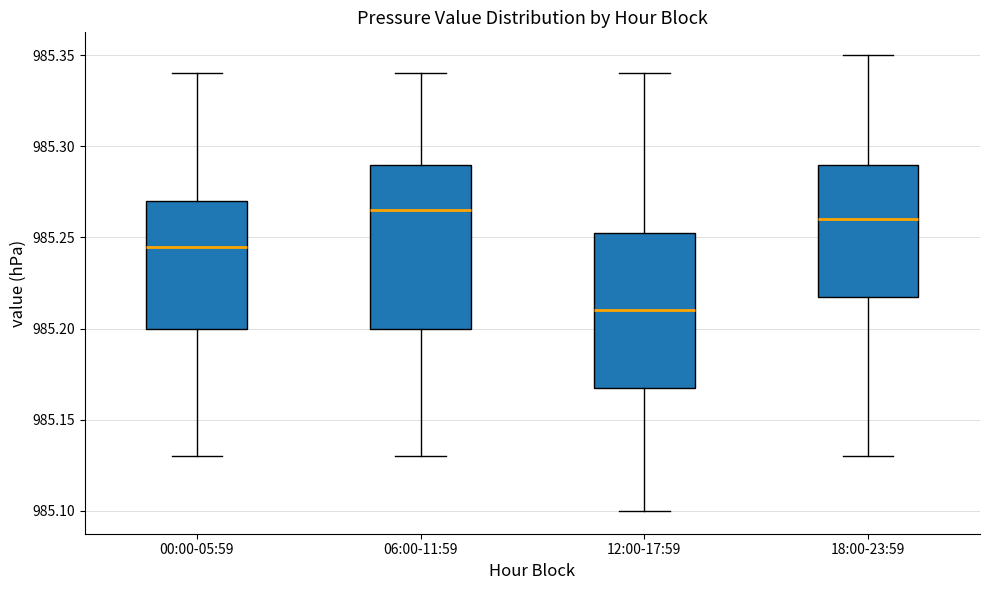

Reading left to right, transcribe this box plot: for each box, give where its median line is, the range the box spans, and where its two whiskers end, as read against the y-axis. The values are not printed on the chart, so give them approximately, as read against the axis.

00:00-05:59: median 985.245, box 985.200 to 985.270, whiskers 985.130 to 985.340
06:00-11:59: median 985.265, box 985.200 to 985.290, whiskers 985.130 to 985.340
12:00-17:59: median 985.210, box 985.170 to 985.255, whiskers 985.100 to 985.340
18:00-23:59: median 985.260, box 985.220 to 985.290, whiskers 985.130 to 985.350